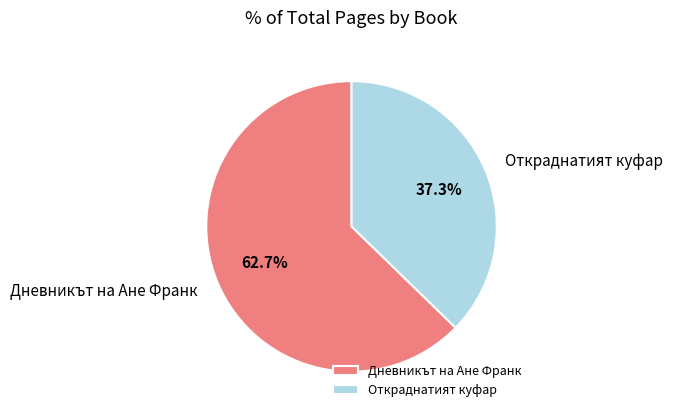

Which slice represents more than half of the pie?

Дневникът на Ане Франк